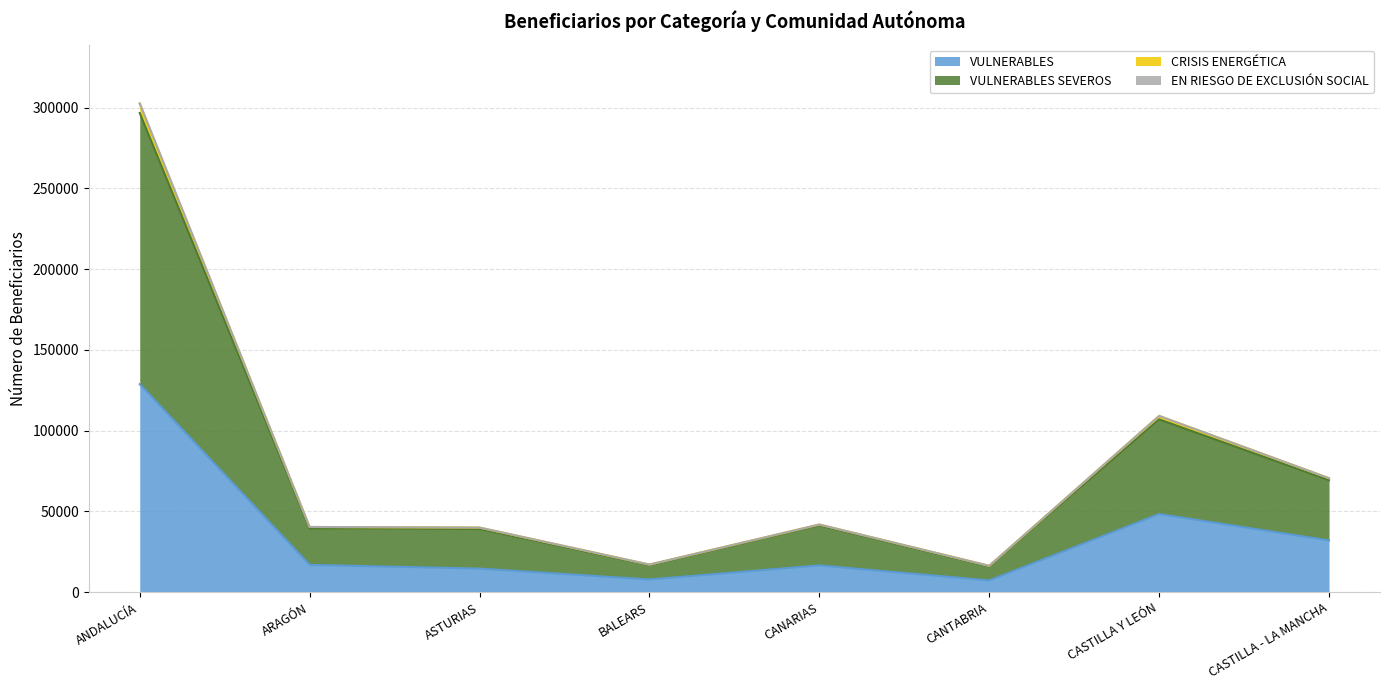

At which category is the sum across all series the highest?

ANDALUCÍA